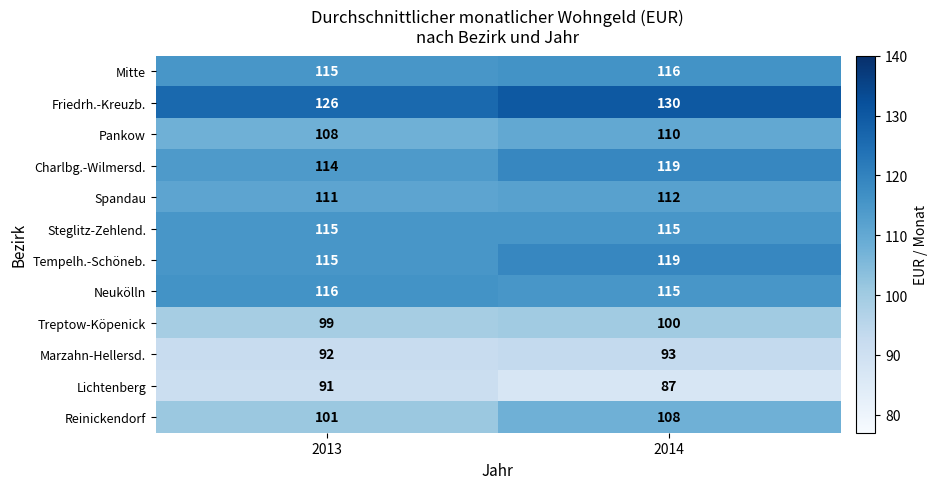

Is it true that Mitte equals 115 at 2013?

True